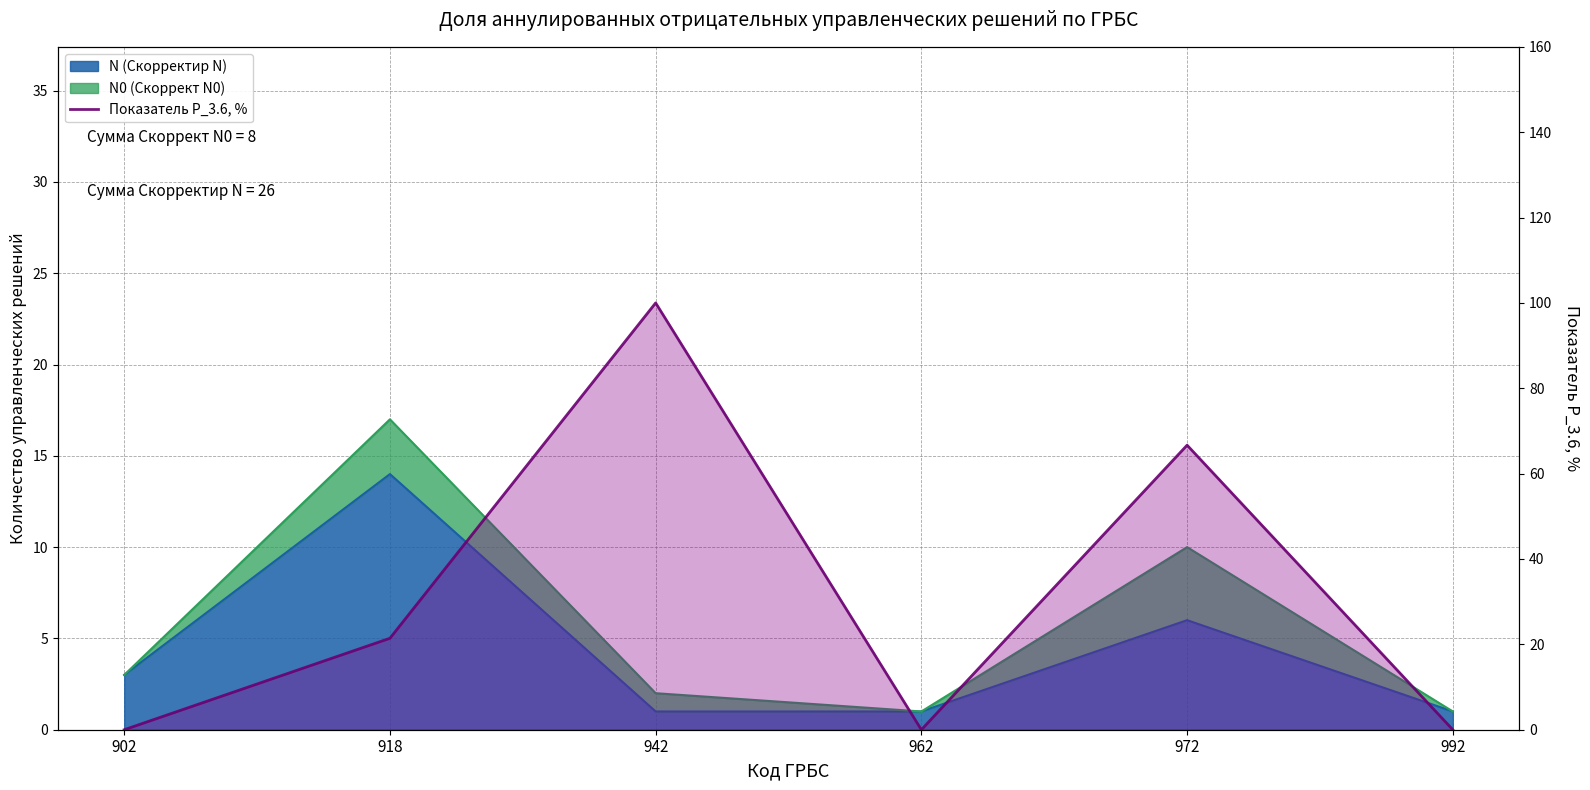

At which label is the value closest to 50?

972